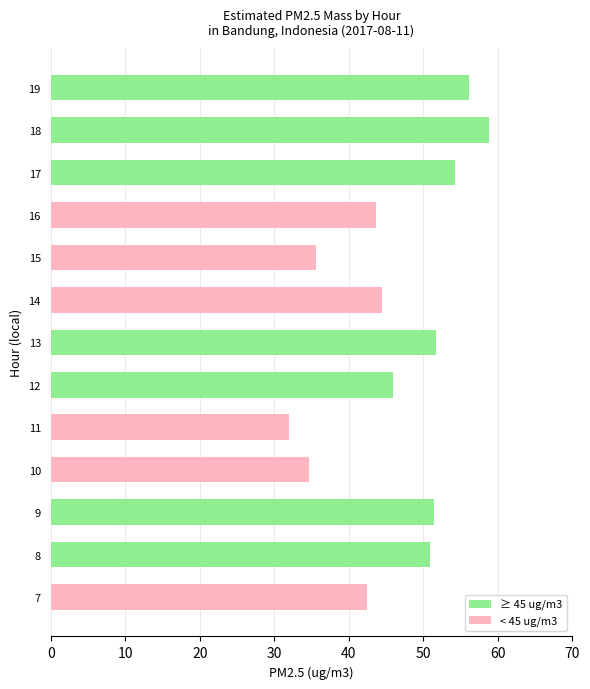

What is the difference between the values at 12 and 17?

8.3